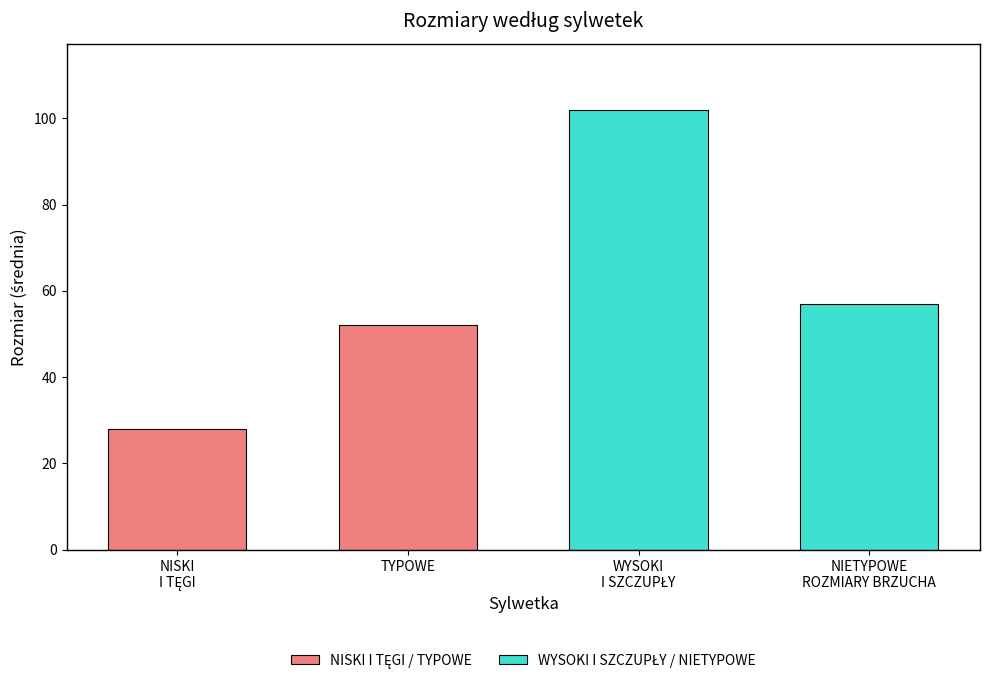

At which label does NISKI I TĘGI reach its minimum?

NISKI I TĘGI